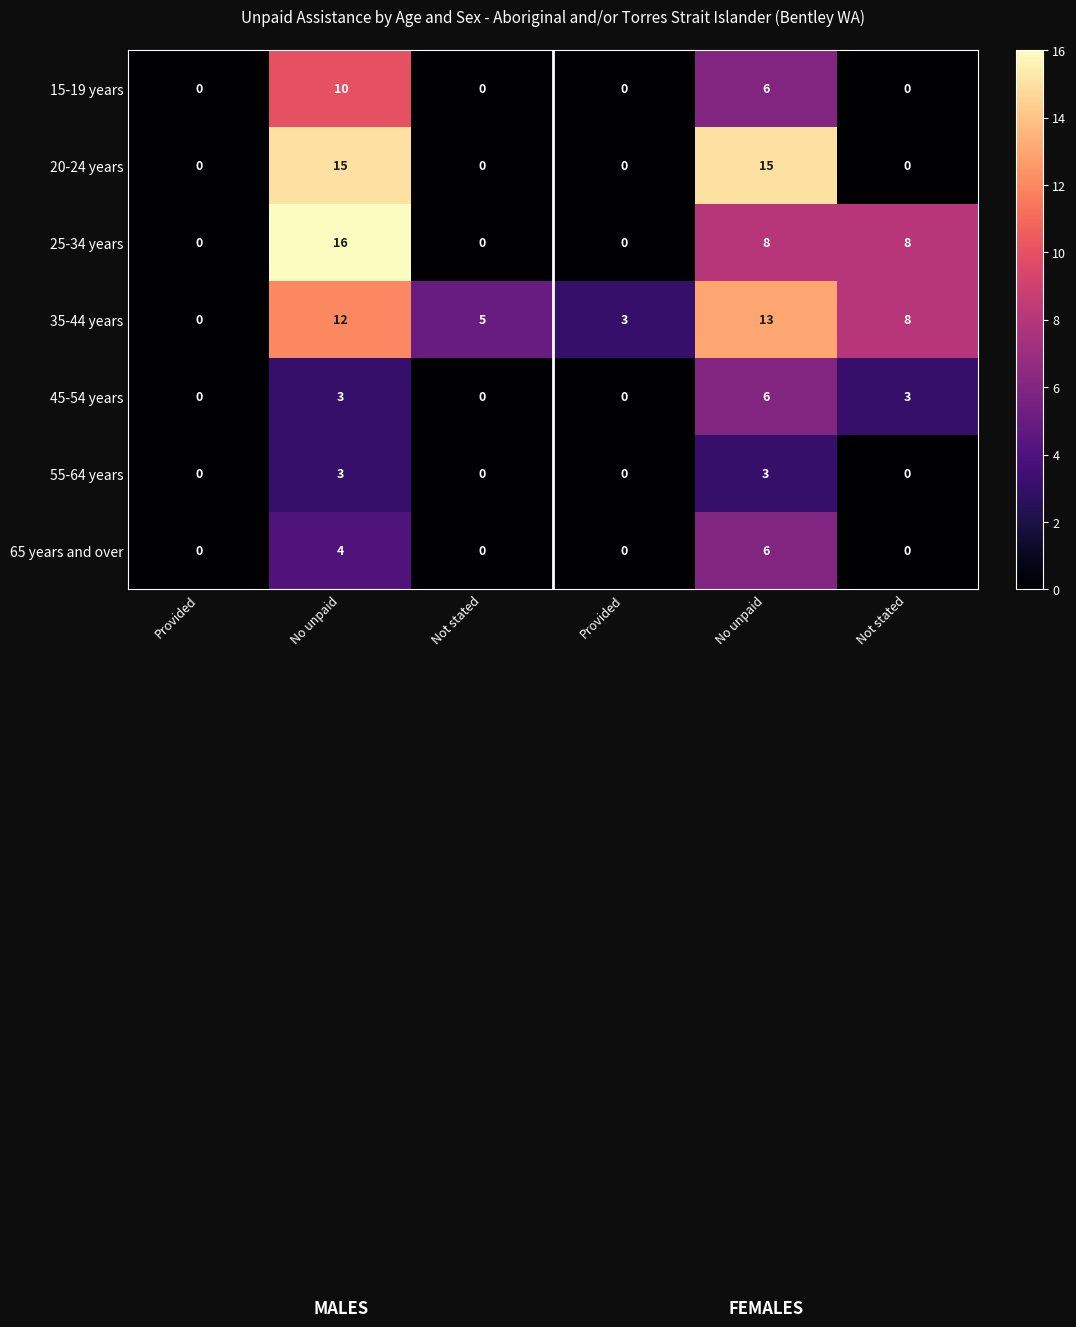

Count the number of data series in this chart.

7